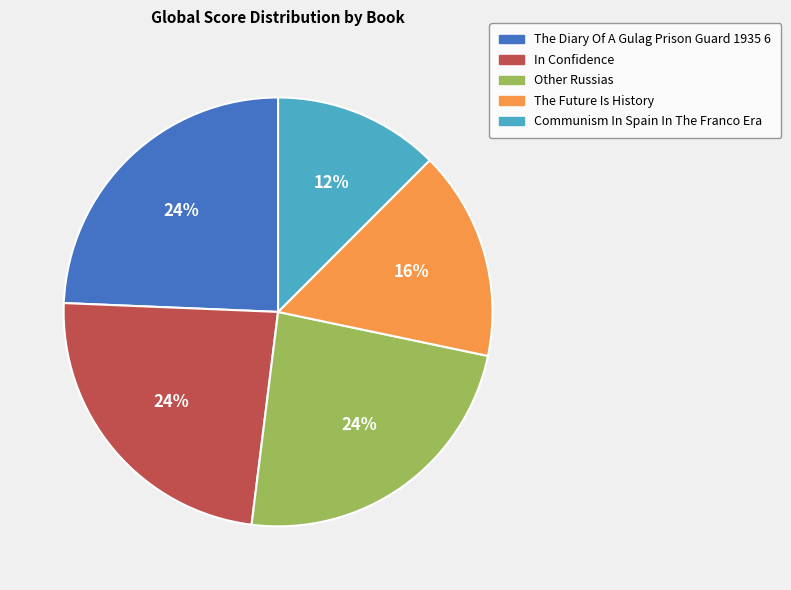

Which has a higher value, In Confidence or The Future Is History?

In Confidence